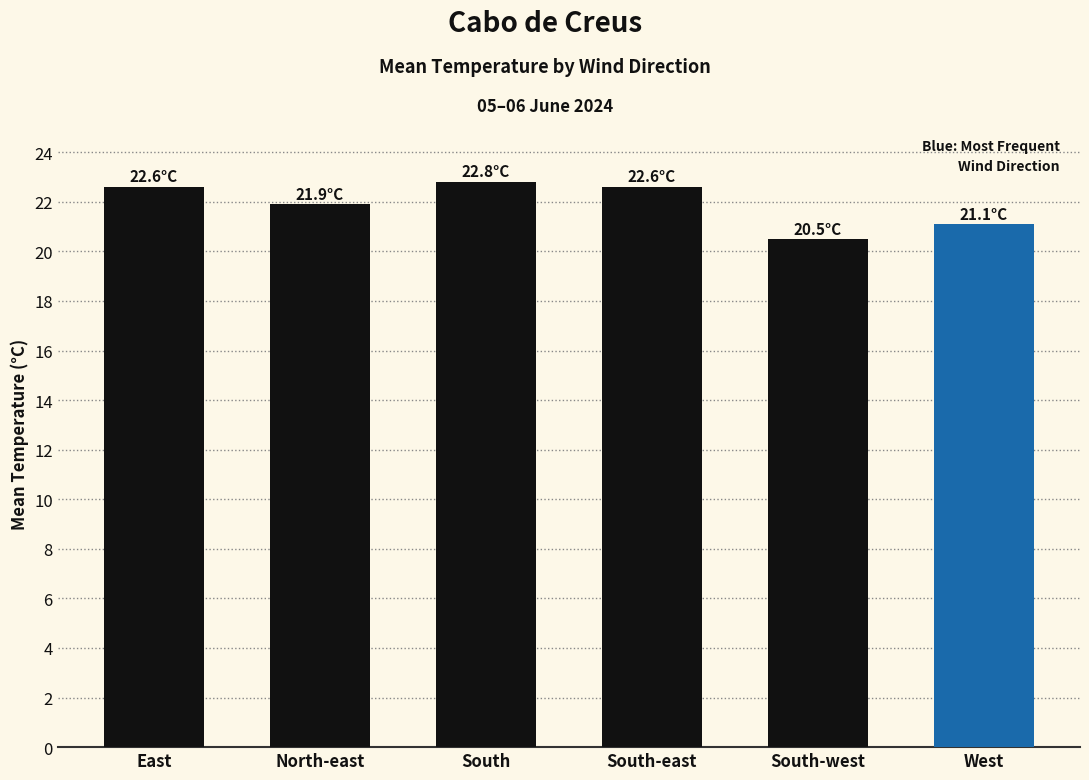

What is the value of the 3rd bar from the left?

22.8